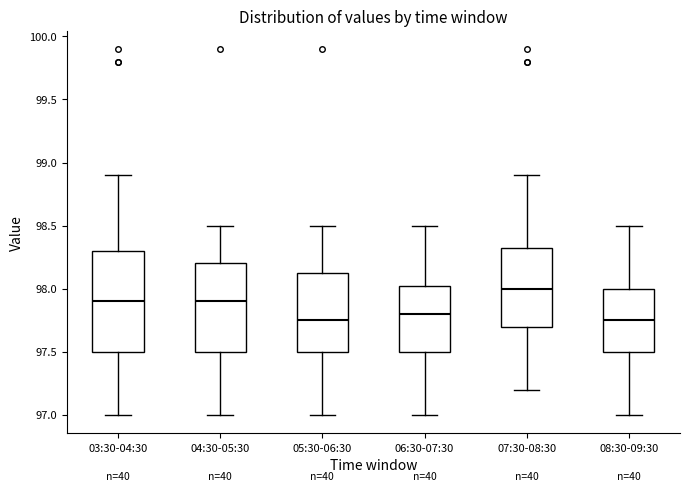

Reading left to right, read every box against the y-axis: the position of its median line, the range the box covers, and the ends of its whiskers. The values are not printed on the chart, so give them approximately, as read against the axis.

03:30-04:30: median 97.90, box 97.50 to 98.30, whiskers 97.00 to 98.90
04:30-05:30: median 97.90, box 97.50 to 98.20, whiskers 97.00 to 98.50
05:30-06:30: median 97.75, box 97.50 to 98.15, whiskers 97.00 to 98.50
06:30-07:30: median 97.80, box 97.50 to 98.05, whiskers 97.00 to 98.50
07:30-08:30: median 98.00, box 97.70 to 98.35, whiskers 97.20 to 98.90
08:30-09:30: median 97.75, box 97.50 to 98.00, whiskers 97.00 to 98.50